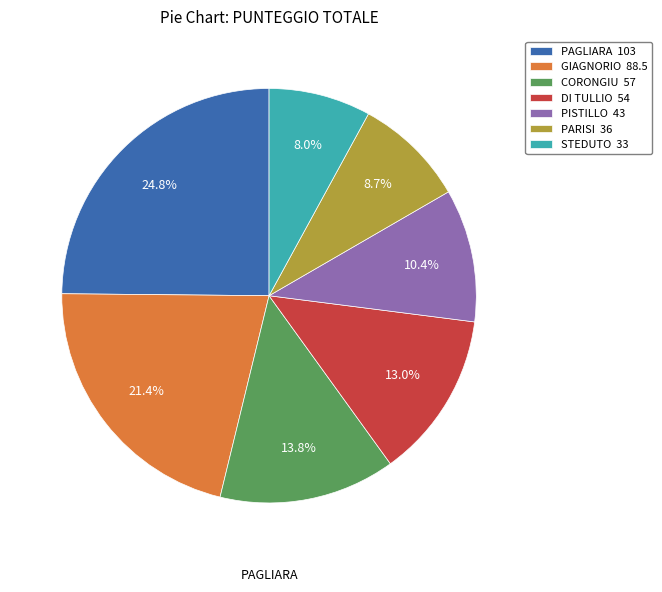

To the nearest percent, what is the difference between the DI TULLIO and CORONGIU slice percentages?

1%